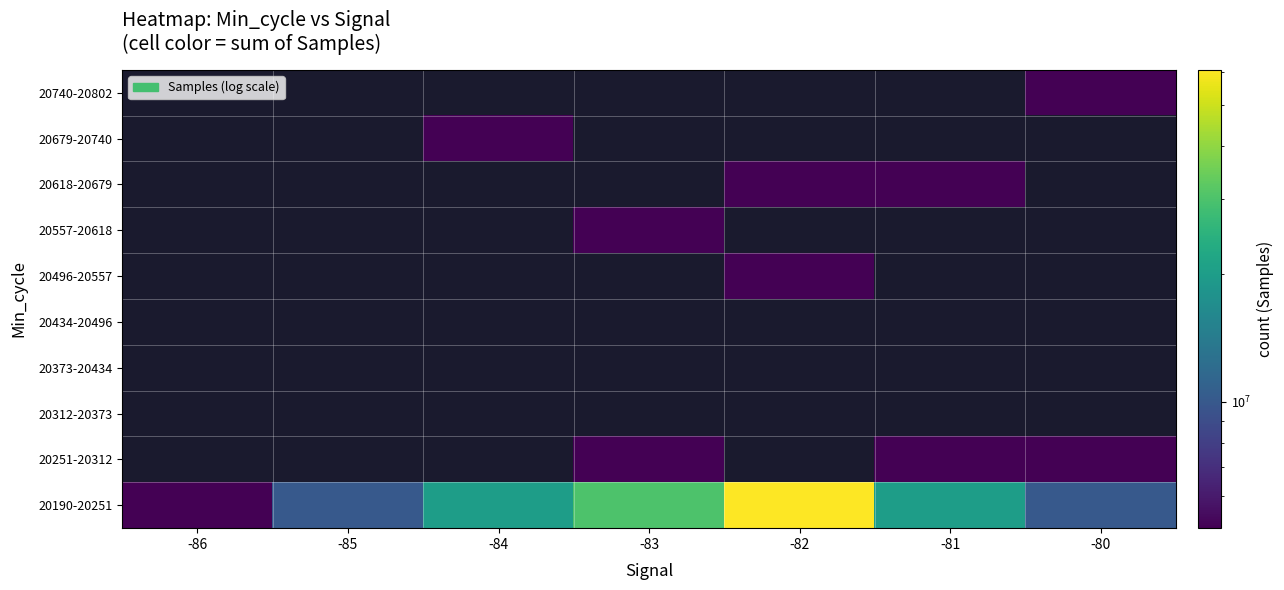

At how many categories does at least one series exceed 17730385?

4